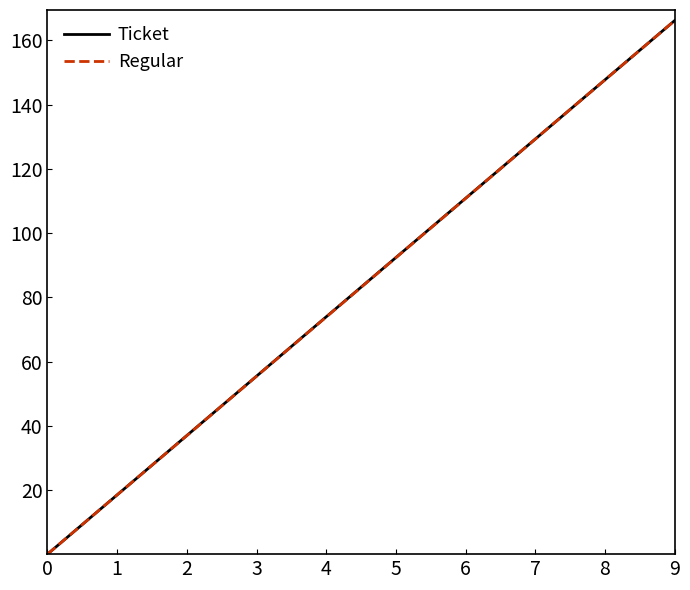

What is the highest value of the Regular series?

166.2